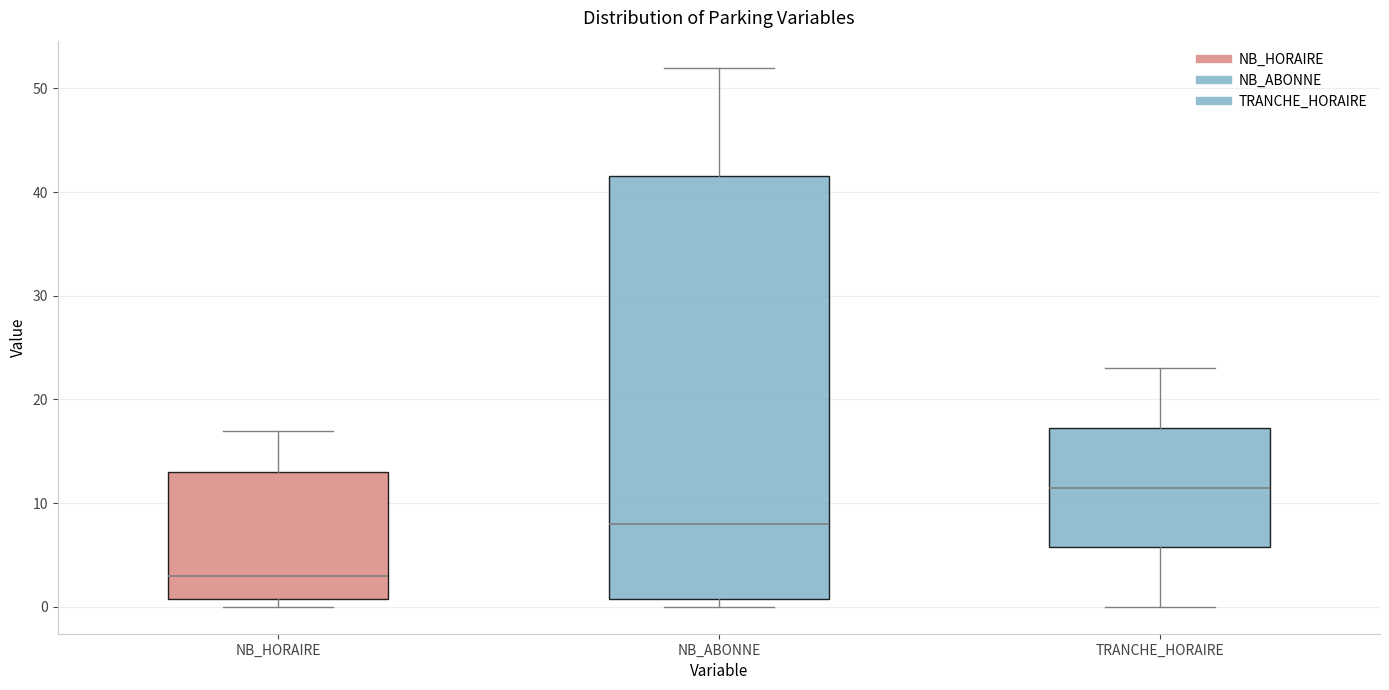

Reading left to right, read every box against the y-axis: the position of its median line, the range the box covers, and the ends of its whiskers. The values are not printed on the chart, so give them approximately, as read against the axis.

NB_HORAIRE: median 3, box 1 to 13, whiskers 0 to 17
NB_ABONNE: median 8, box 1 to 42, whiskers 0 to 52
TRANCHE_HORAIRE: median 12, box 6 to 17, whiskers 0 to 23